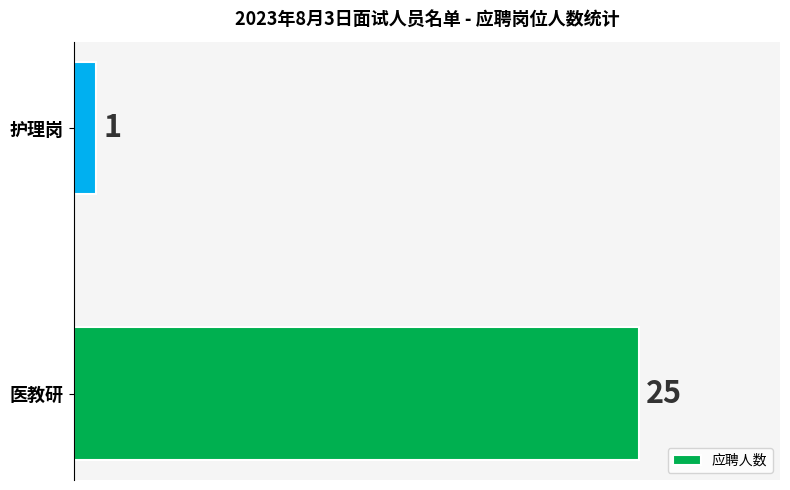

How many bars are there in total?

2